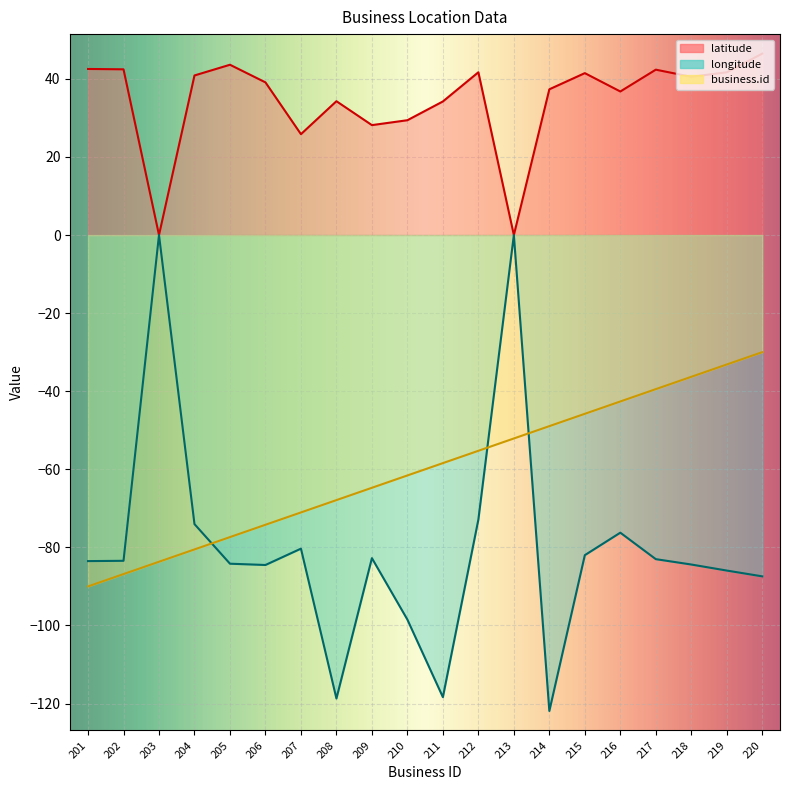

At which category is the sum across all series the highest?

213